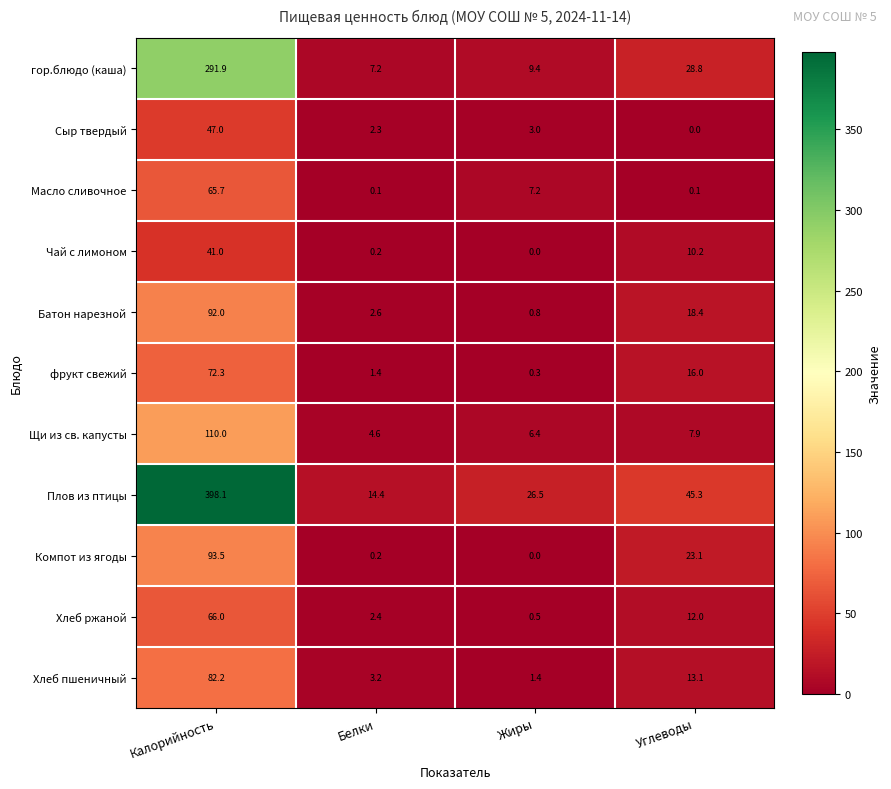

At which category is the sum across all series the highest?

Калорийность